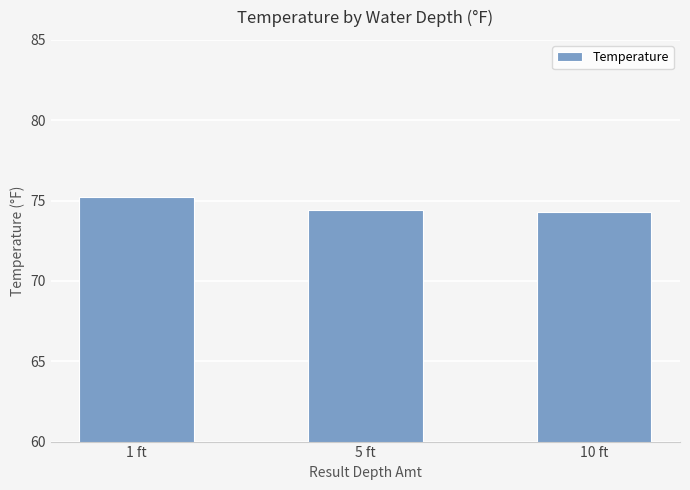

What is the ratio of the value at 1 ft to the value at 10 ft?

1.0